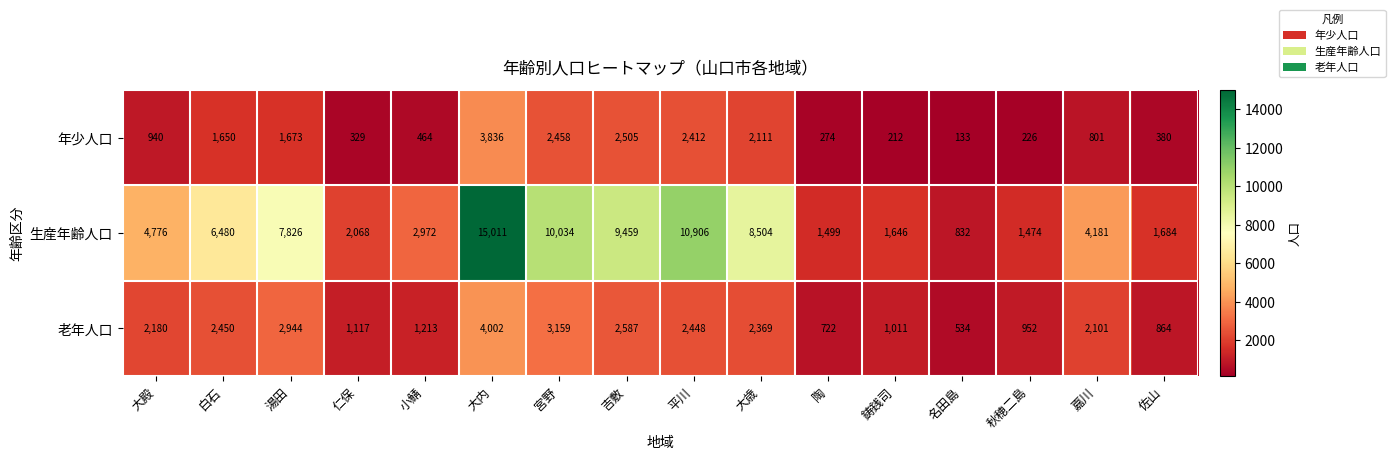

Between 白石 and 大歳, which series saw the biggest shift?

生産年齢人口